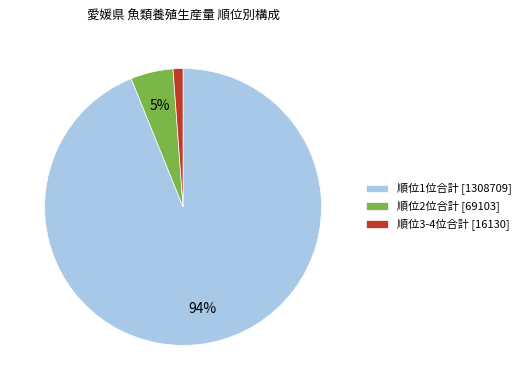

Is there a majority slice in this chart?

Yes